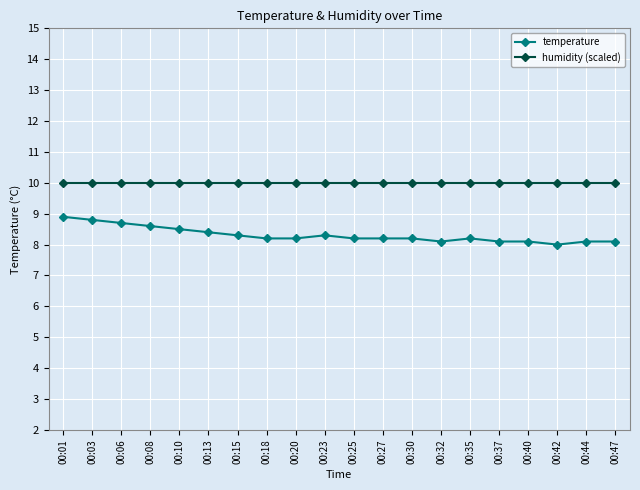

List the series in order of their peak value, lowest first.

temperature, humidity (scaled)